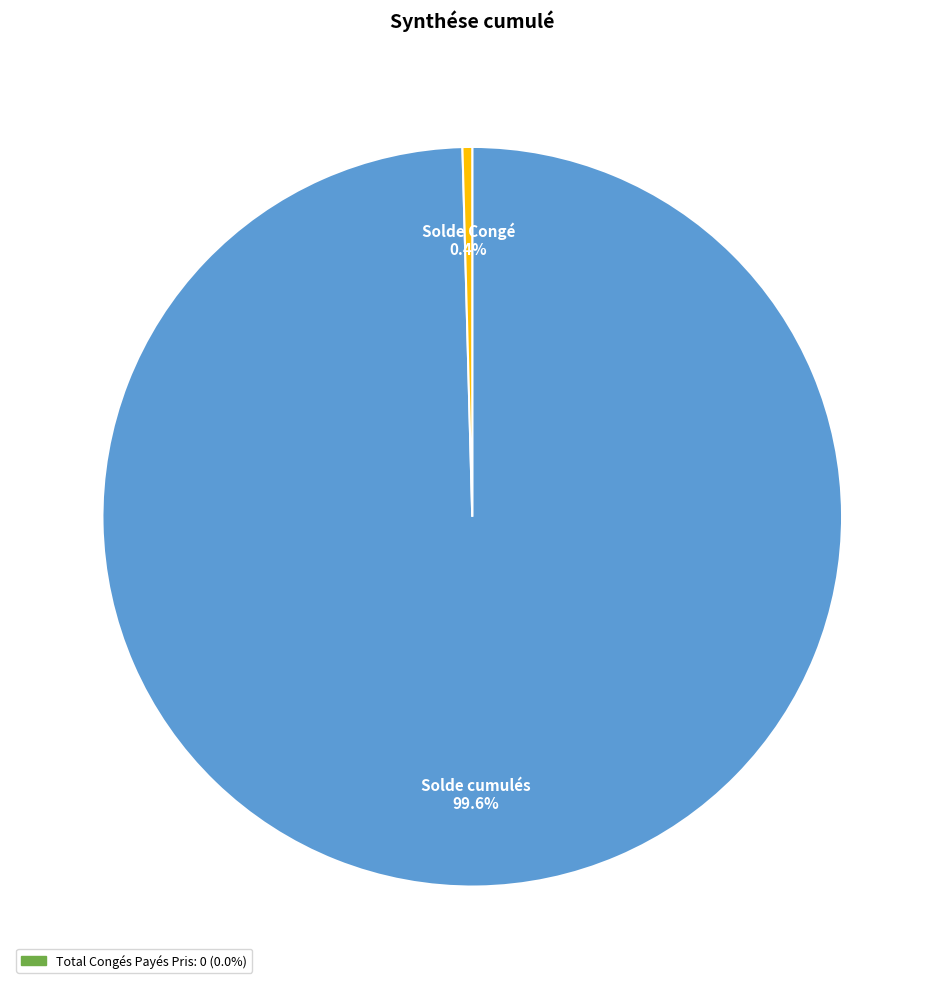

Between Solde Congé and Solde cumulés, which is larger?

Solde cumulés